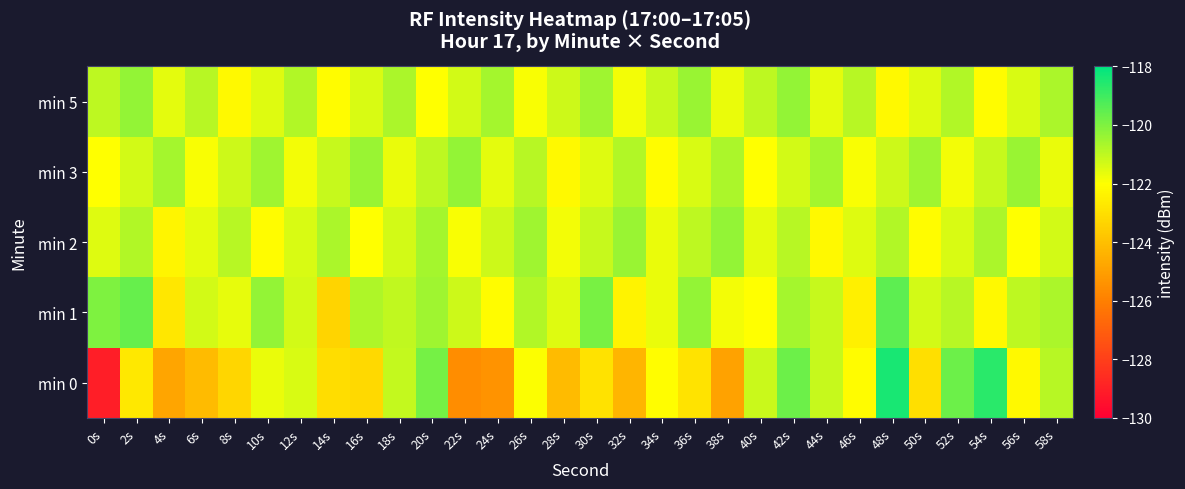

Which has a higher value, 34s or 12s?

12s